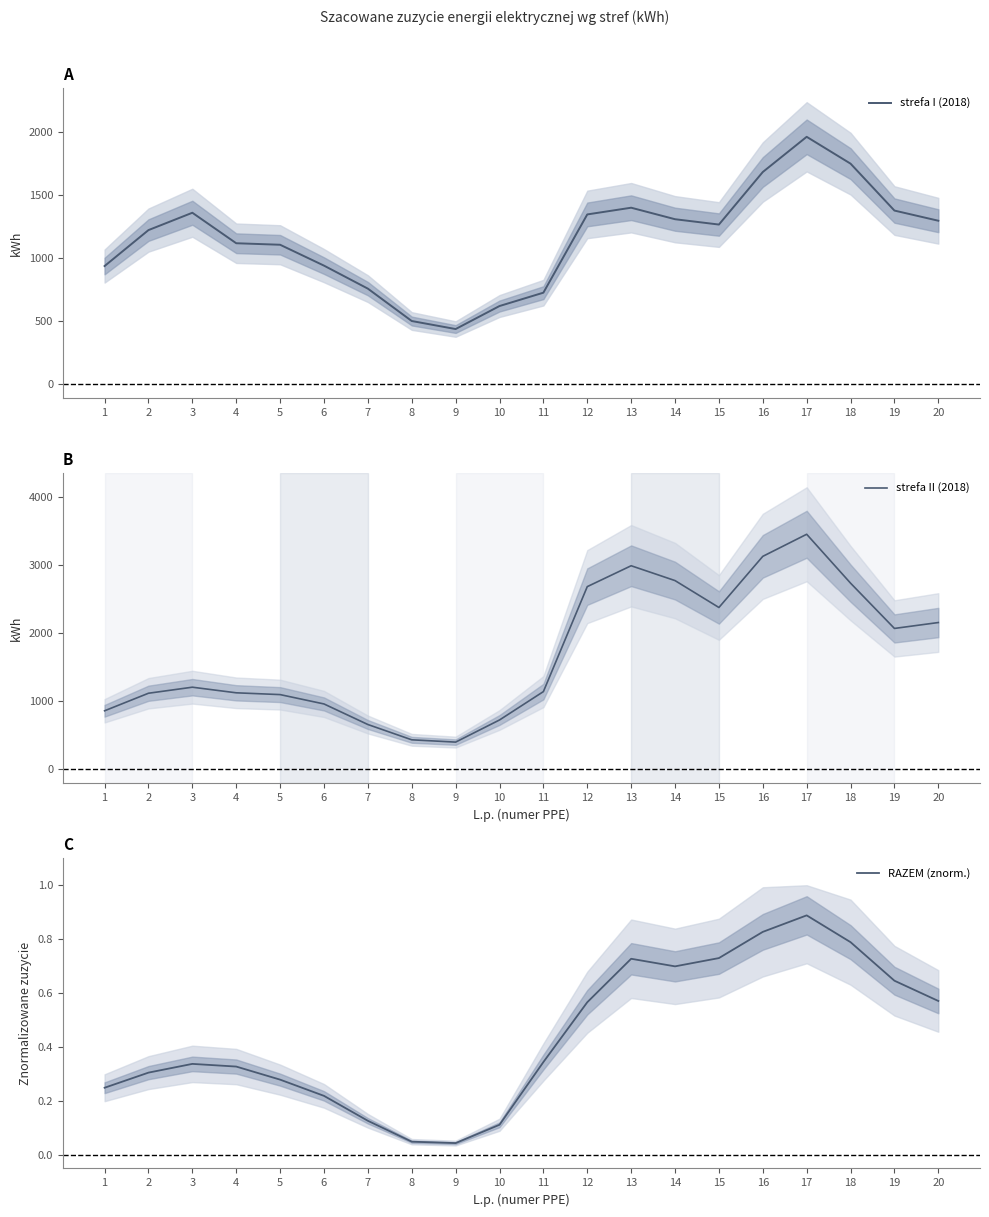

What are all the series names shown in the legend?

strefa I (2018), strefa II (2018), RAZEM (znorm.)